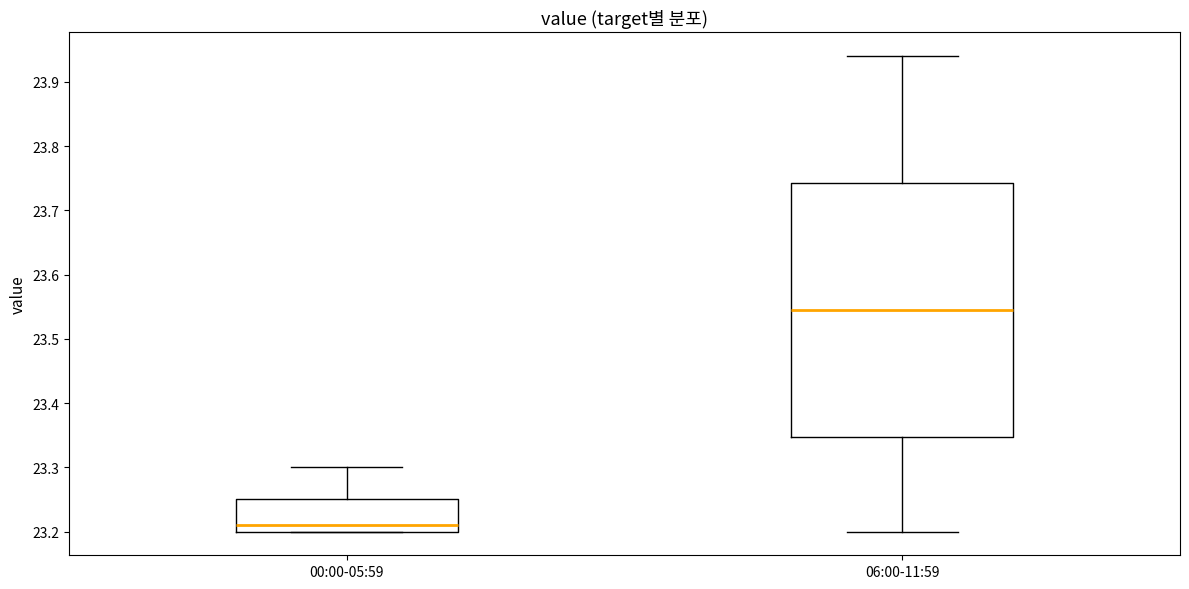

Where is the lower edge of the box for 00:00-05:59 on the y-axis? The values are not printed on the chart, so give them approximately, as read against the axis.

23.20